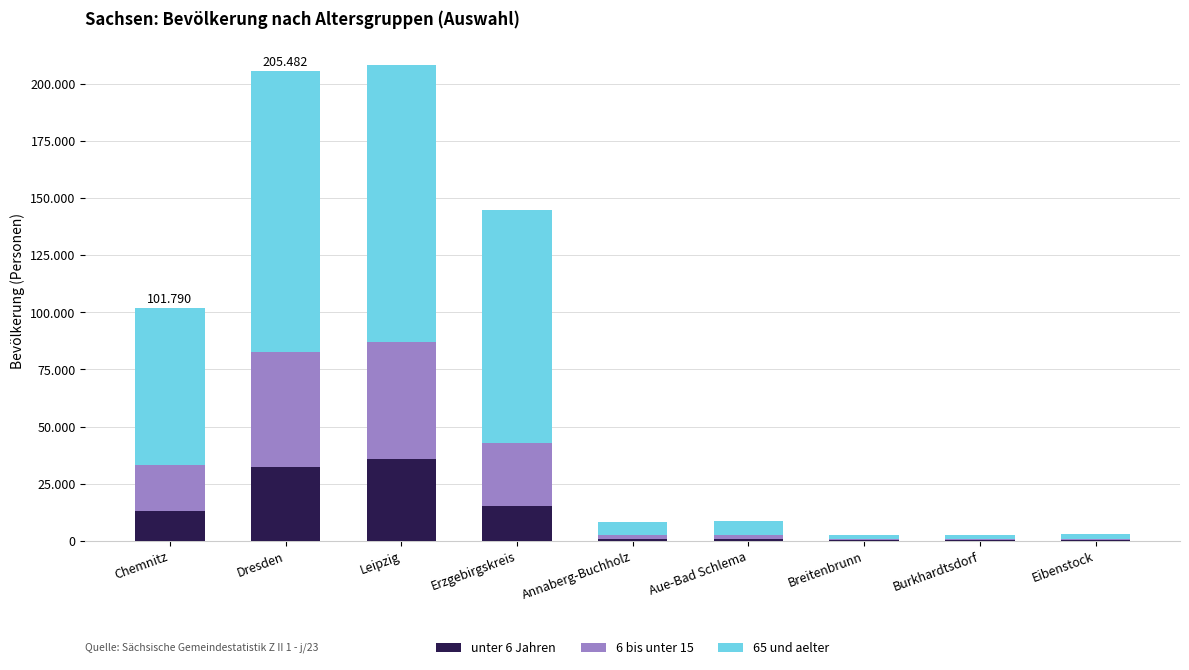

Are the bars grouped side by side (vs. stacked)?

No